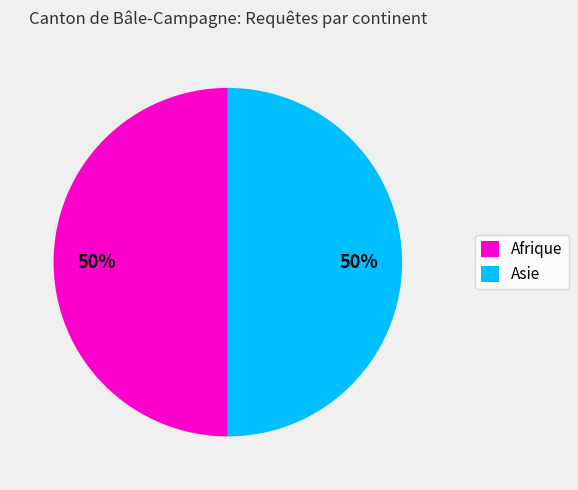

Is the sum of Afrique and Asie greater than half?

Yes